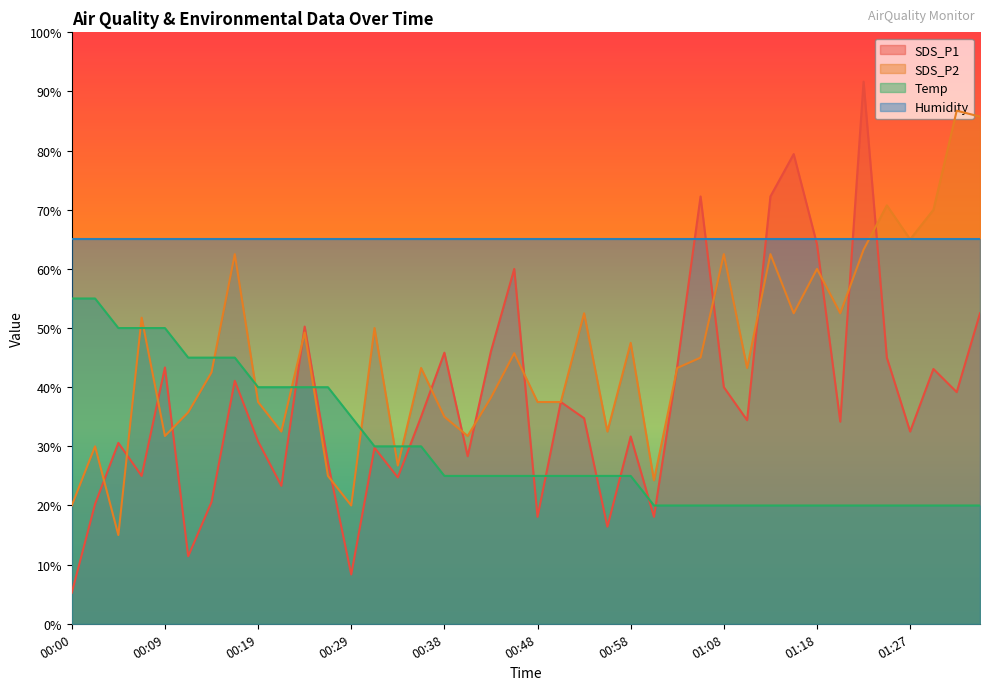

What is the difference between the maximum and minimum values in the SDS_P2 series?

71.8